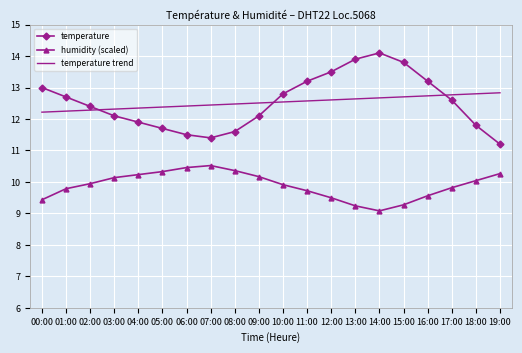

What are all the series names shown in the legend?

temperature, humidity (scaled), temperature trend